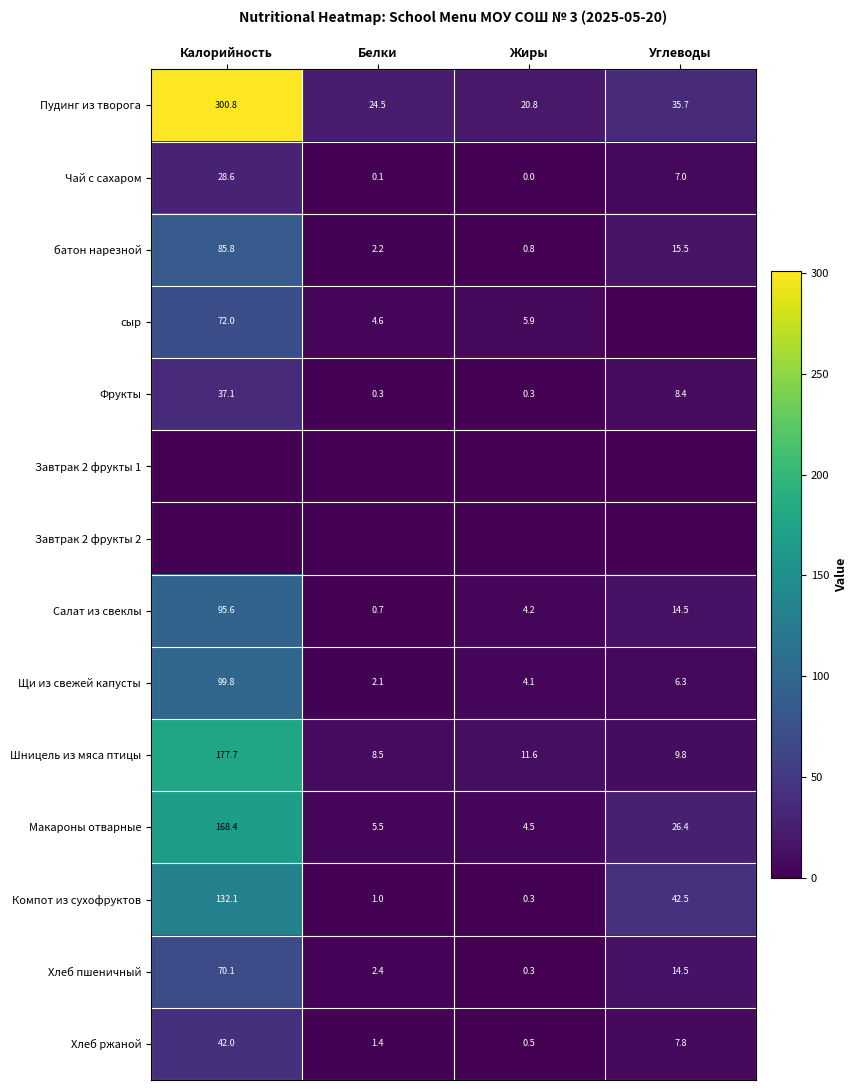

List the labels in order of Пудинг из творога value, largest first.

Калорийность, Углеводы, Белки, Жиры